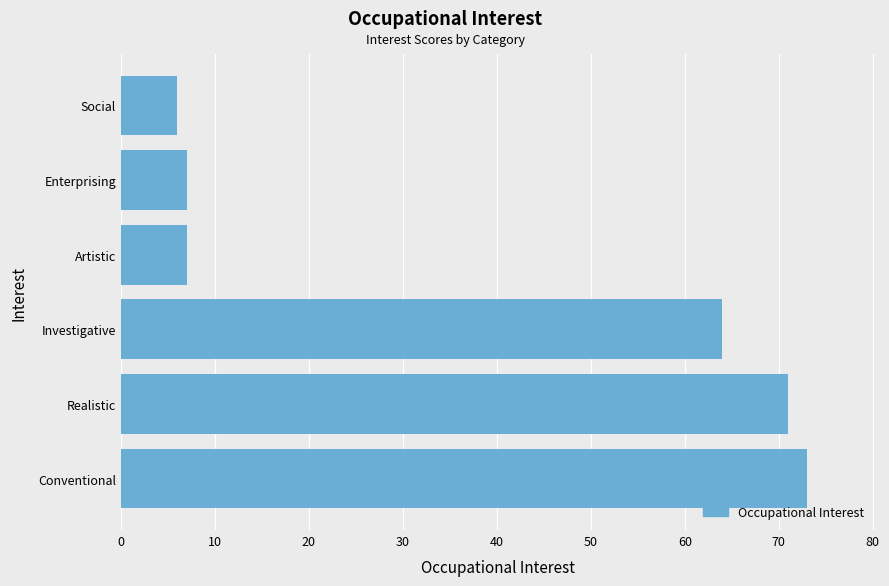

What is the difference between the maximum and minimum values?

67